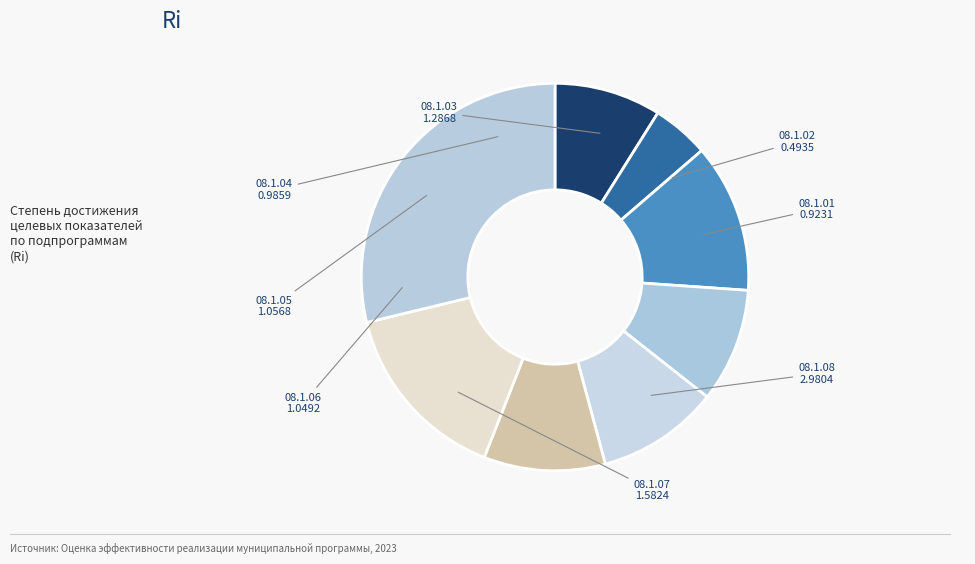

Count the number of slices in the pie.

8